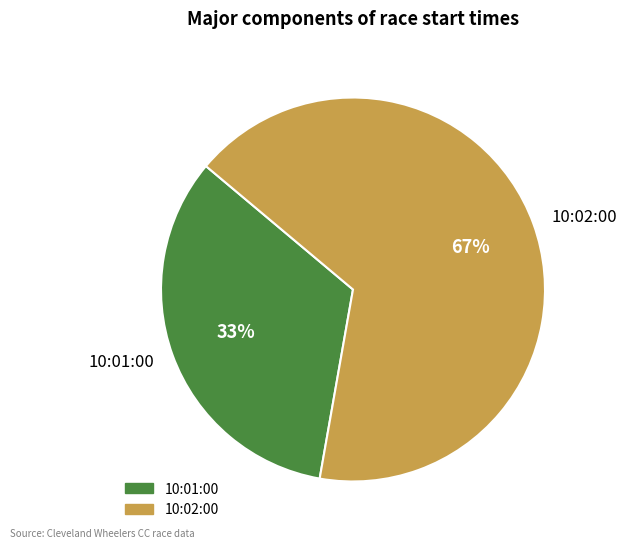

What percentage is the 10:02:00 slice, to the nearest percent?

67%